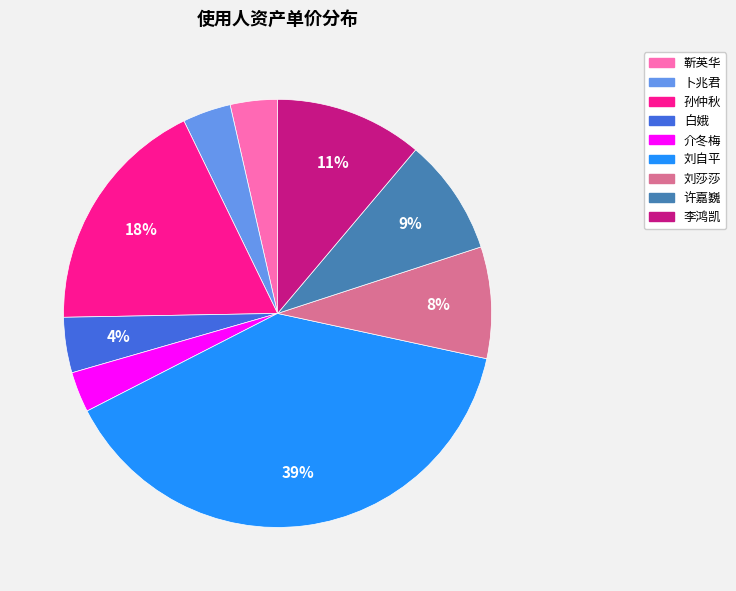

Is there any slice that represents more than half of the pie?

No